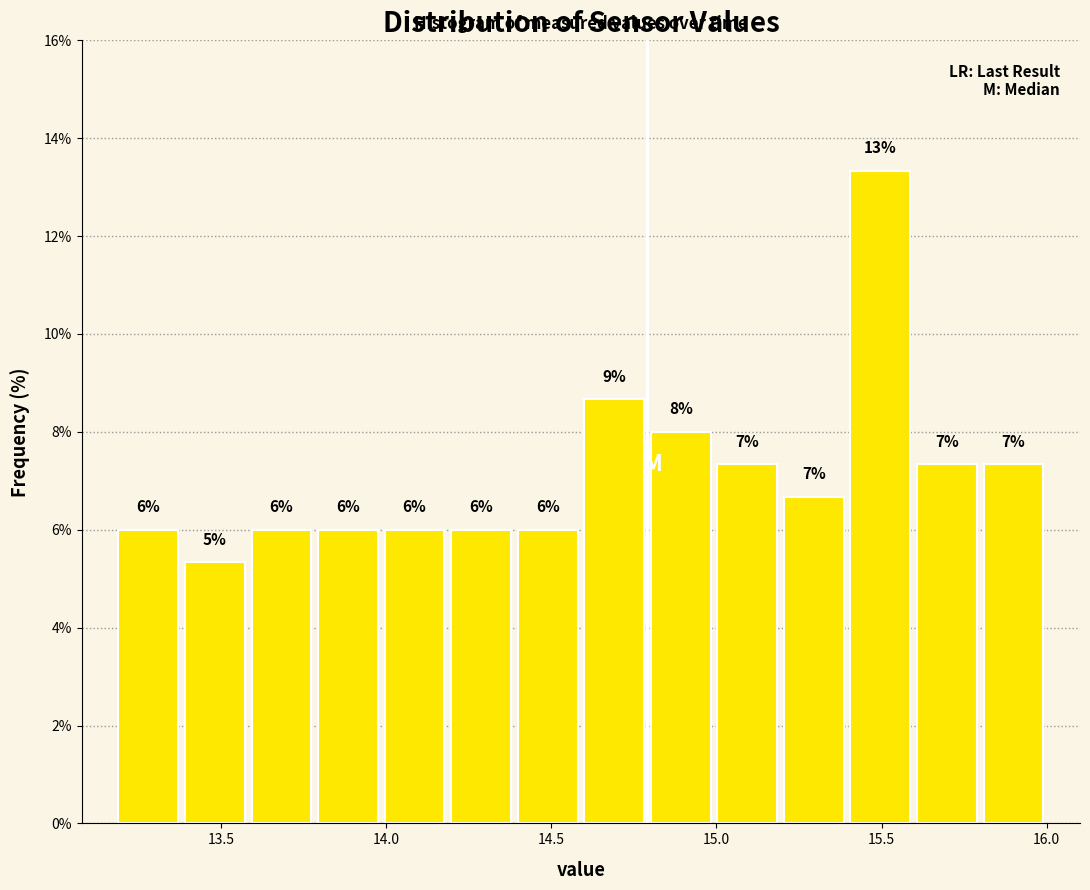

Which range on the x-axis has the tallest bar?

15.4 to 15.6